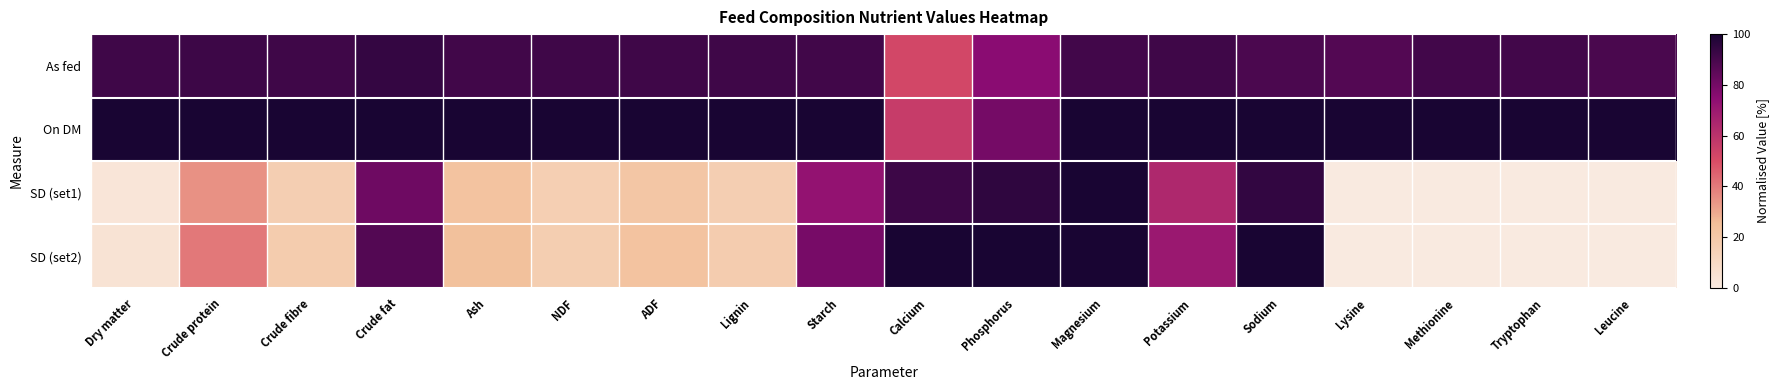

At which category is the sum across all series the highest?

Magnesium